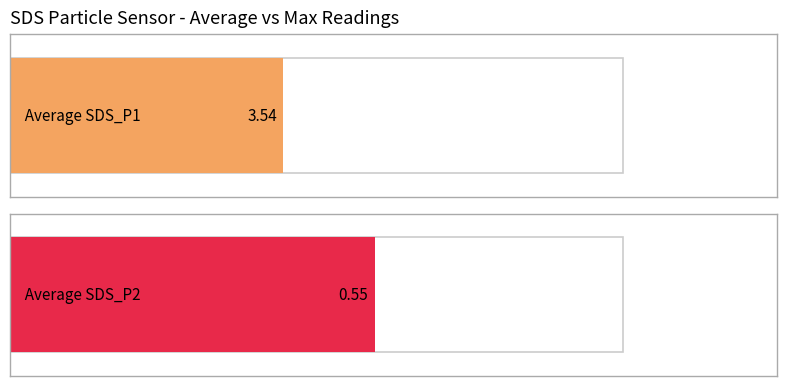

Rank the series at 00:23 from highest to lowest value.

SDS_P1, SDS_P2